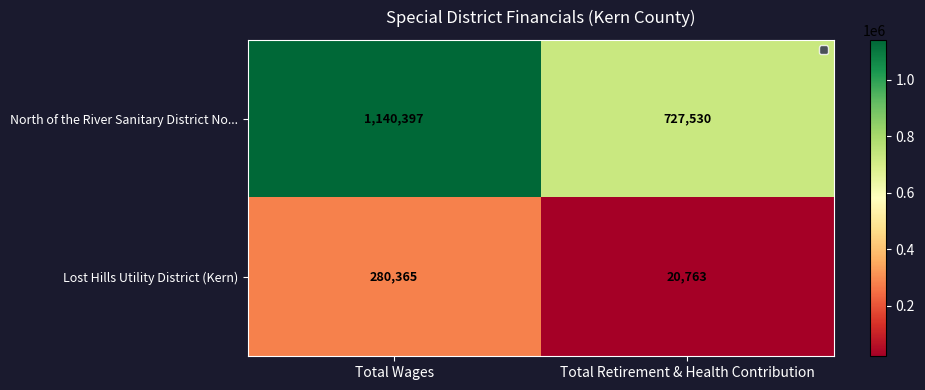

What is the greatest value displayed?

1140397